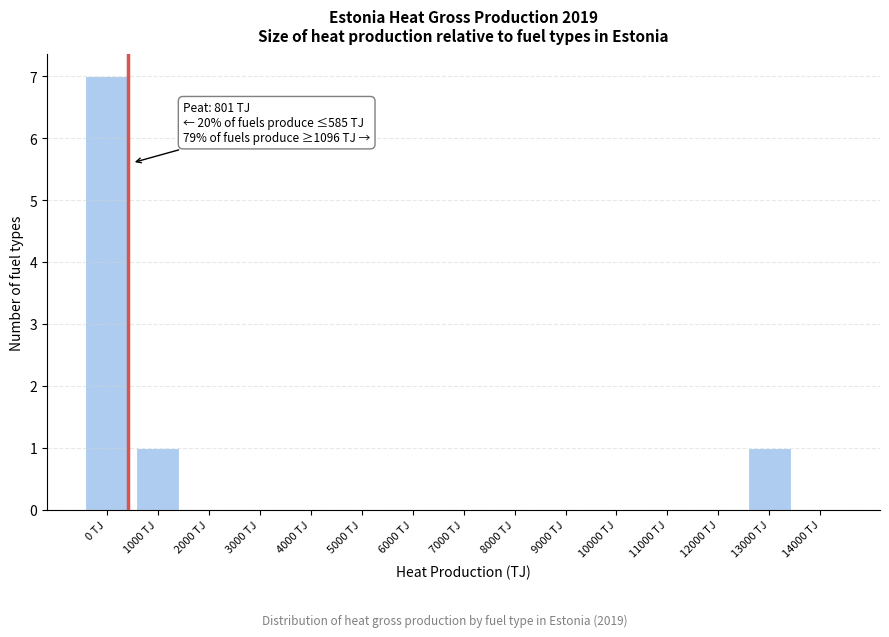

Reading right to left, extract all data points from this chart.

14000 TJ=0	13000 TJ=1	12000 TJ=0	11000 TJ=0	10000 TJ=0	9000 TJ=0	8000 TJ=0	7000 TJ=0	6000 TJ=0	5000 TJ=0	4000 TJ=0	3000 TJ=0	2000 TJ=0	1000 TJ=1	0 TJ=7